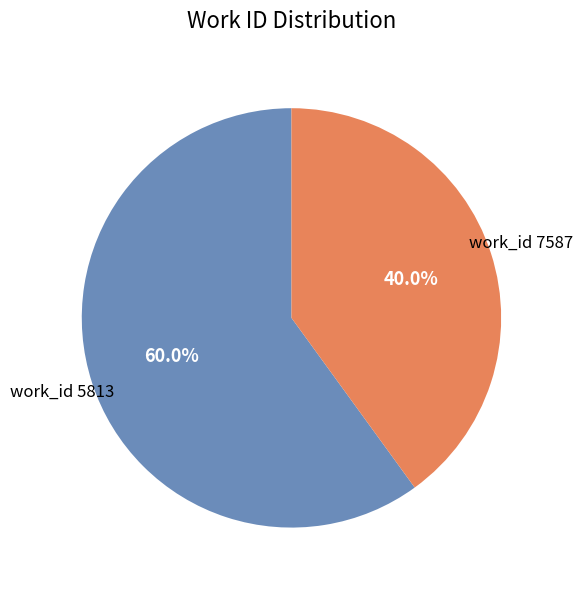

Is the sum of work_id 7587 and work_id 5813 greater than half?

Yes